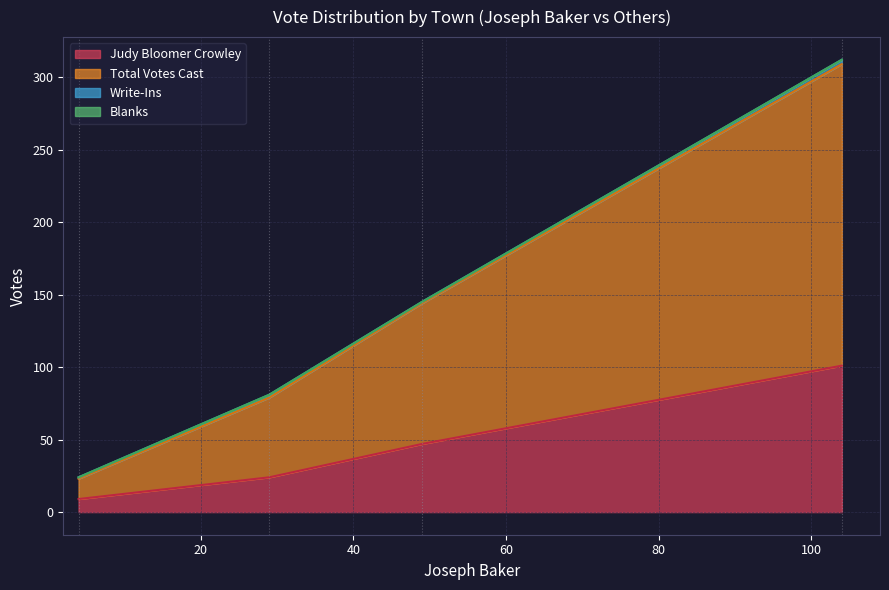

What is the highest value of the Judy Bloomer Crowley series?

101